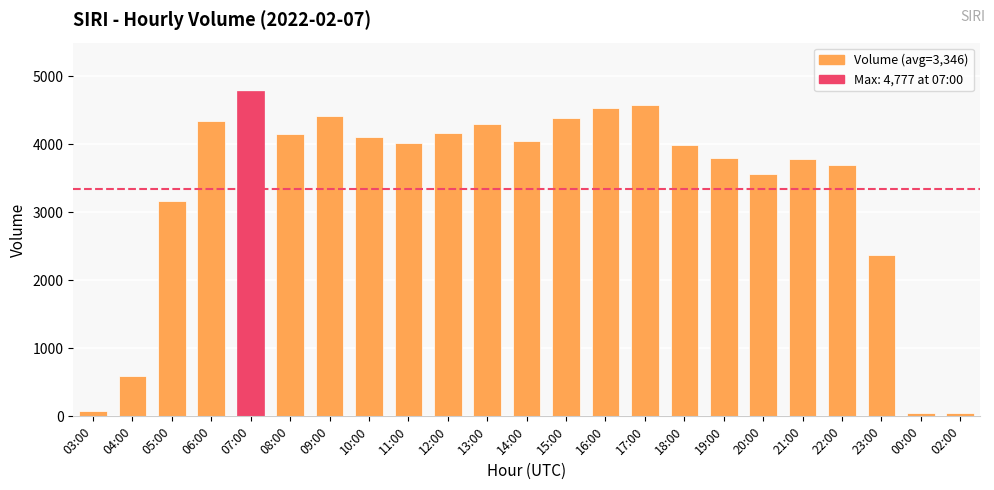

What is the label of the 20th bar from the left?

22:00